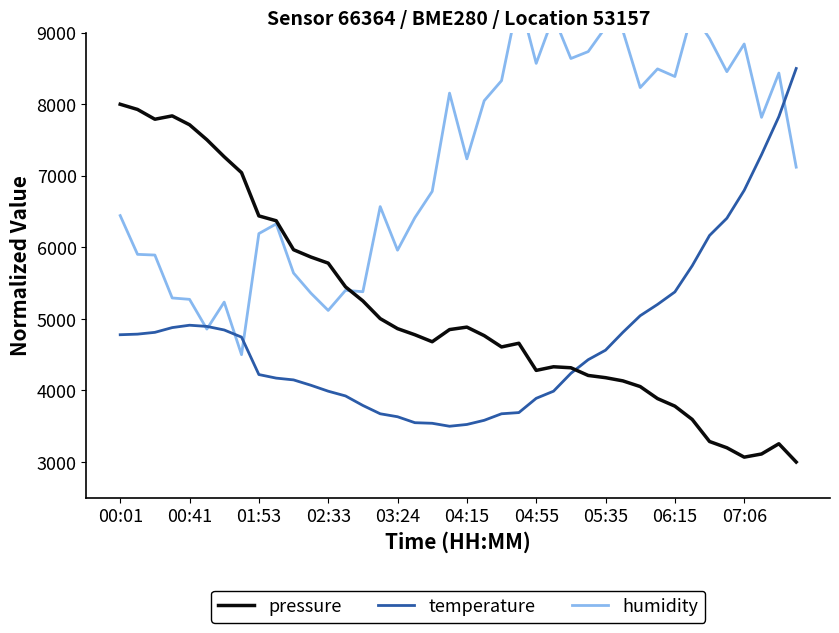

Reading left to right, what are all the values shown in this chart?

pressure: 8000.0	7927.4	7790.8	7837.5	7713.6	7504.3	7266.0	7044.0	6439.8	6372.0	5967.2	5865.0	5779.5	5448.0	5251.5	5004.3	4864.3	4778.8	4681.1	4851.1	4885.5	4766.5	4608.3	4659.9	4280.7	4331.4	4317.5	4210.0	4179.0	4134.2	4054.7	3886.6	3781.1	3595.3	3286.9	3199.5	3068.2	3112.4	3255.5	3000.0
temperature: 4779.1	4787.4	4812.3	4878.7	4912.0	4895.3	4845.5	4745.8	4222.6	4172.8	4147.8	4073.1	3990.0	3923.6	3790.7	3674.4	3632.9	3549.8	3541.5	3500.0	3524.9	3583.1	3674.4	3691.0	3890.4	3990.0	4239.2	4430.2	4563.1	4812.3	5044.9	5202.7	5377.1	5742.5	6166.1	6407.0	6797.3	7295.7	7827.2	8500.0
humidity: 6443.9	5902.3	5892.6	5293.0	5273.7	4857.8	5235.0	4500.0	6192.5	6327.9	5641.2	5360.7	5119.0	5399.4	5380.1	6569.6	5960.3	6414.9	6782.4	8155.7	7236.9	8049.3	8329.8	9500.0	8571.6	9229.2	8639.3	8736.0	9074.5	9026.1	8233.1	8494.2	8387.8	9277.6	8919.7	8455.5	8842.4	7817.2	8436.2	7120.9